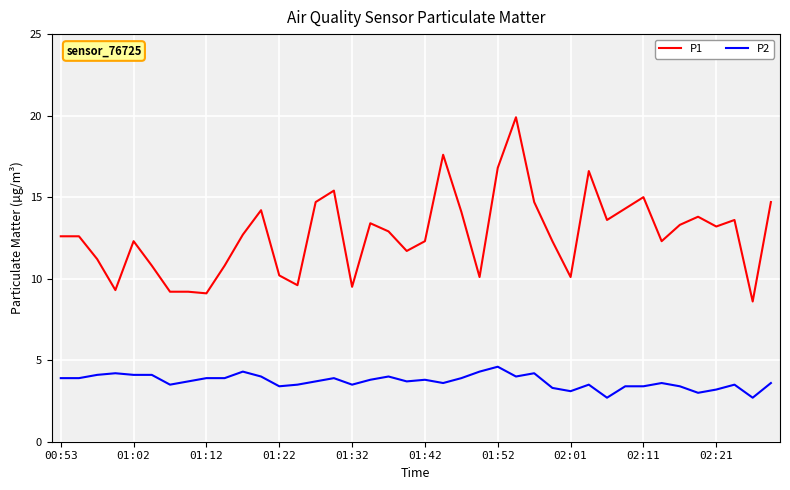

How many categories are shown in the chart?

40